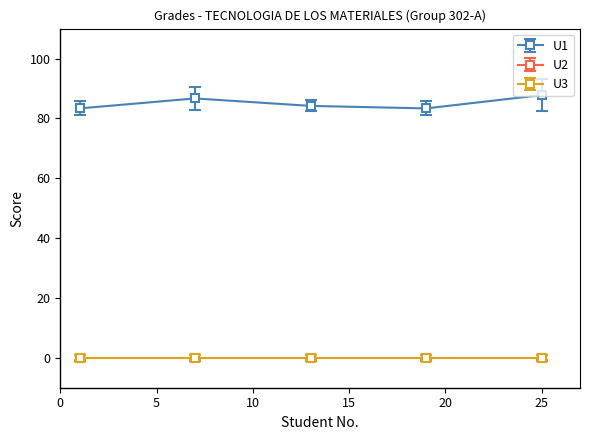

How many lines are shown in the chart?

3